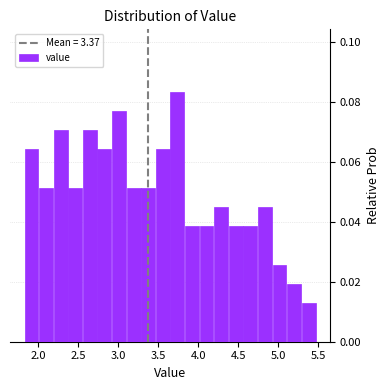

Around what value on the x-axis is the tallest bar? Give the approximate position of its centre, as read against the axis.

3.75